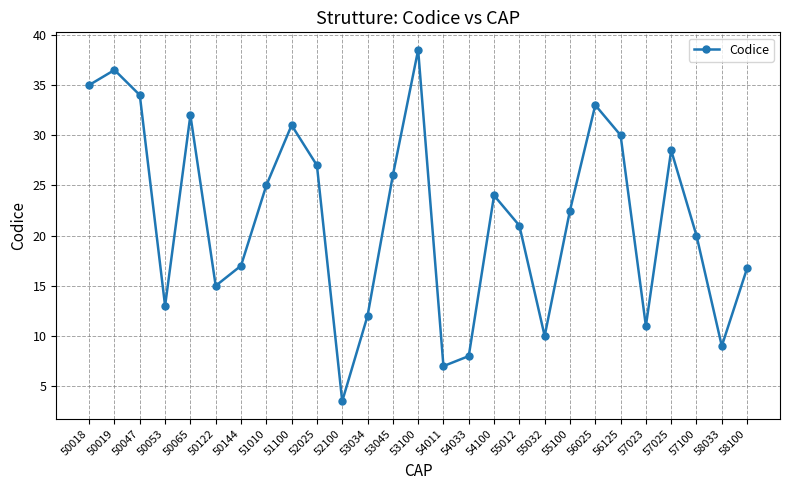

What is the difference between the values at 50122 and 57025?

13.5